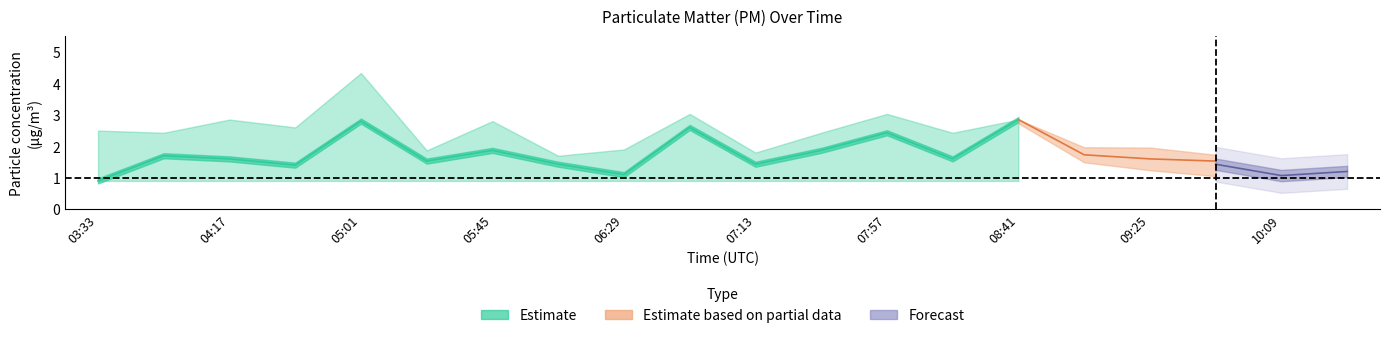

How many interior local valleys does the P1 series have?

6